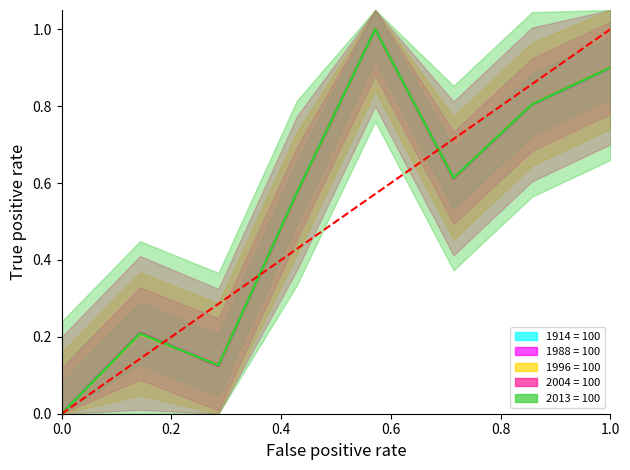

How many intersections are there between 2004 = 100 and 1914 = 100?

2